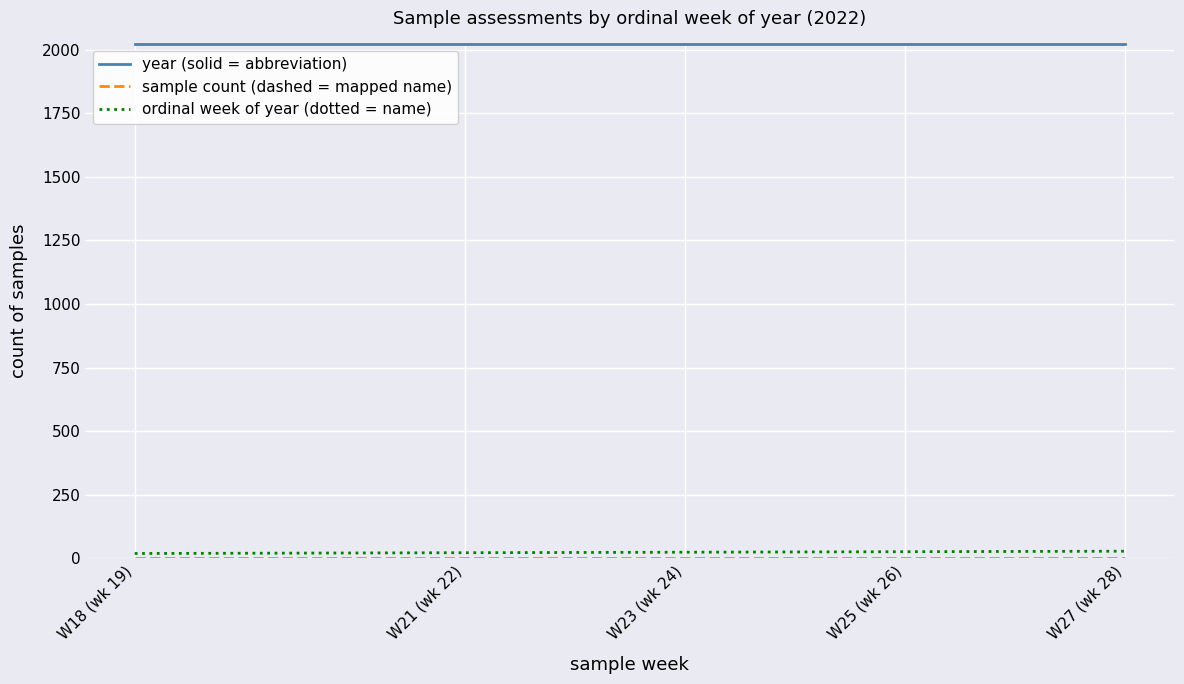

Which series has the largest total across all categories?

year (solid = abbreviation)